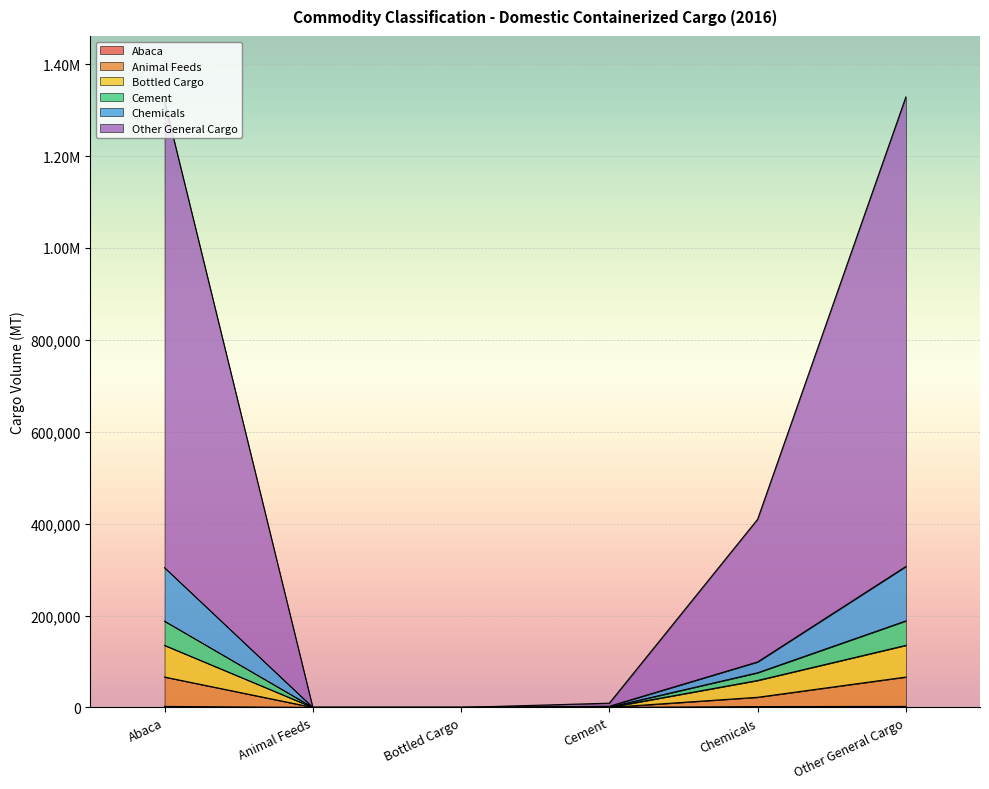

What position from the right is Abaca?

6